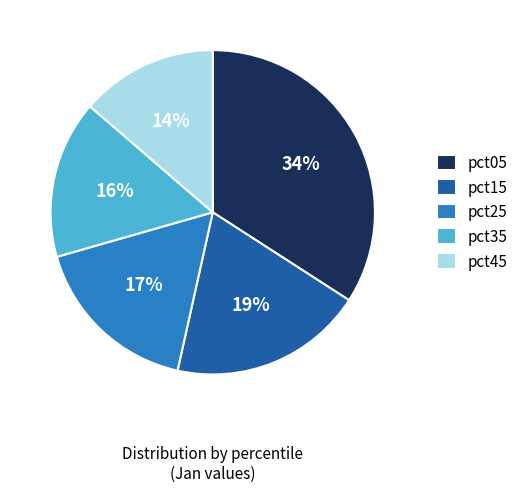

Which category has the biggest portion of the pie?

pct05